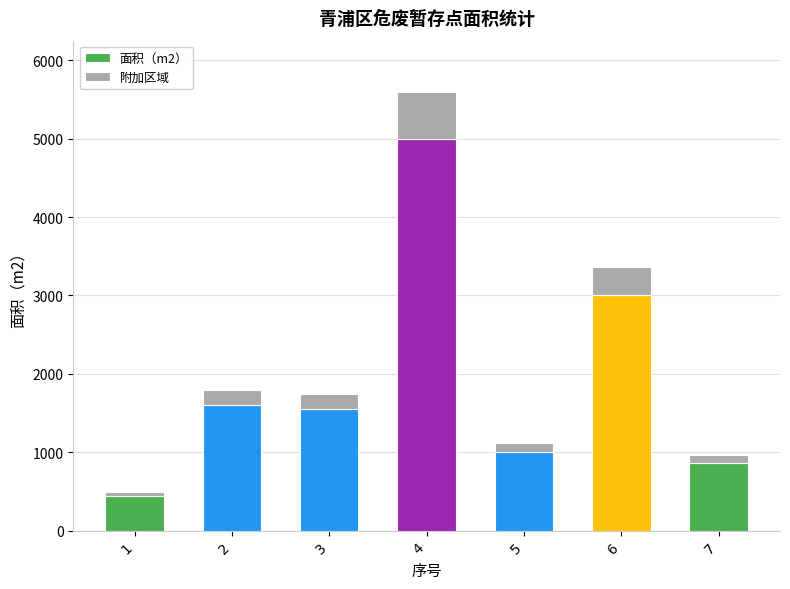

What is the sum of all 面积（m2） values?

13455.0